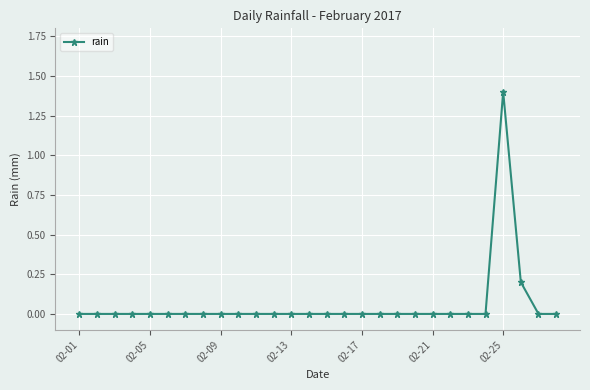

What is the maximum value shown in the chart?

1.4